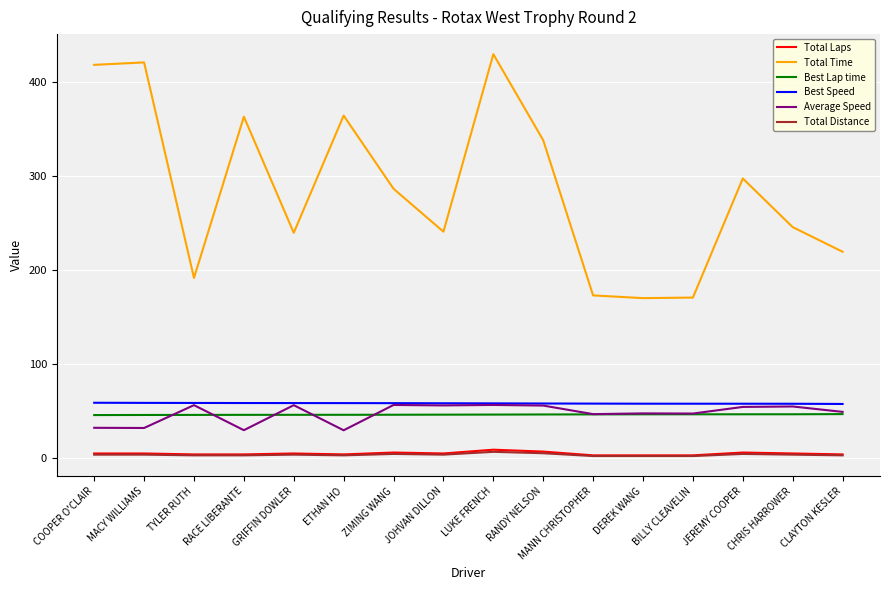

True or false: Average Speed and Total Laps cross at least once.

False